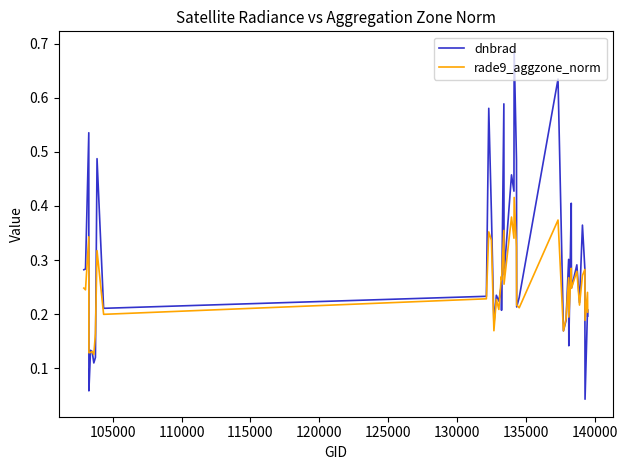

Which series has the largest total across all categories?

dnbrad